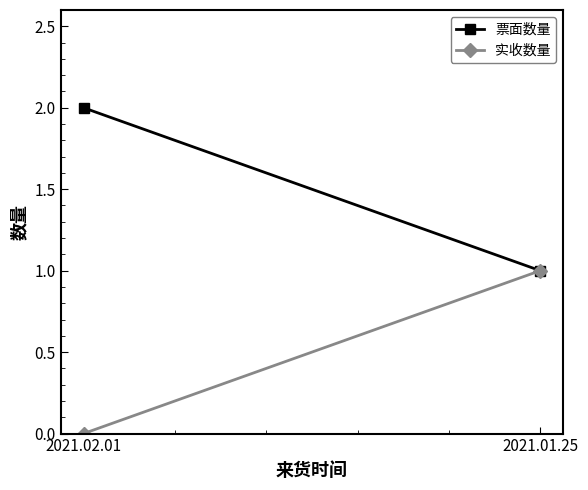

Rank the categories by 票面数量 value from lowest to highest.

2021.01.25, 2021.02.01